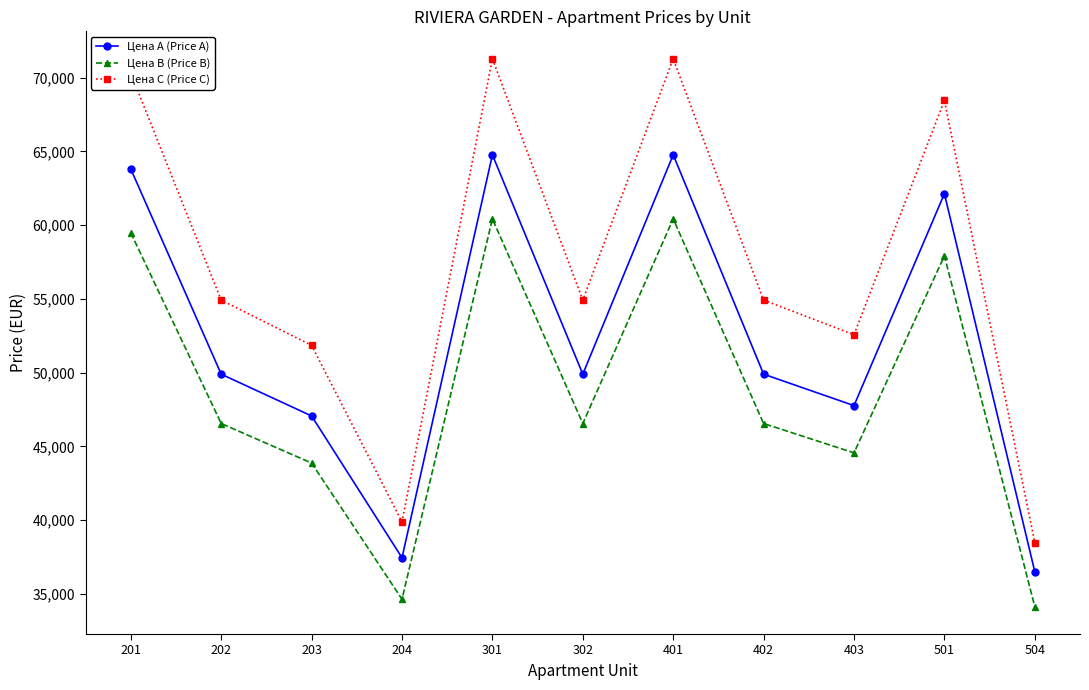

Is it true that Цена А (Price A) equals 49896.2 at 302?

True